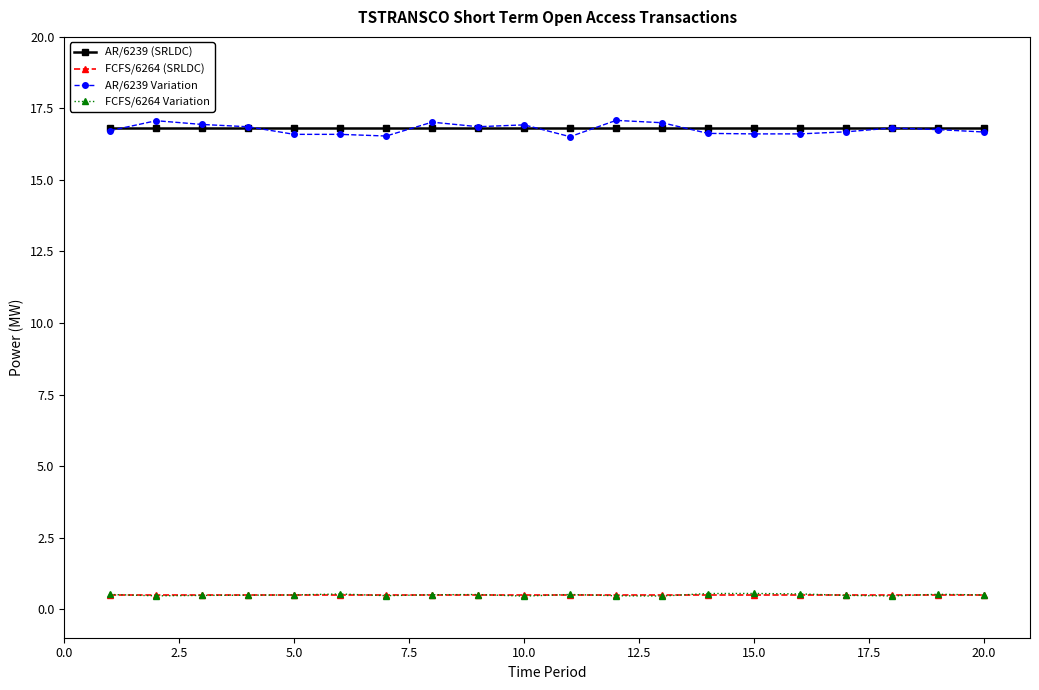

What is the value of the AR/6239 Variation point at the 7th from the left?

16.5